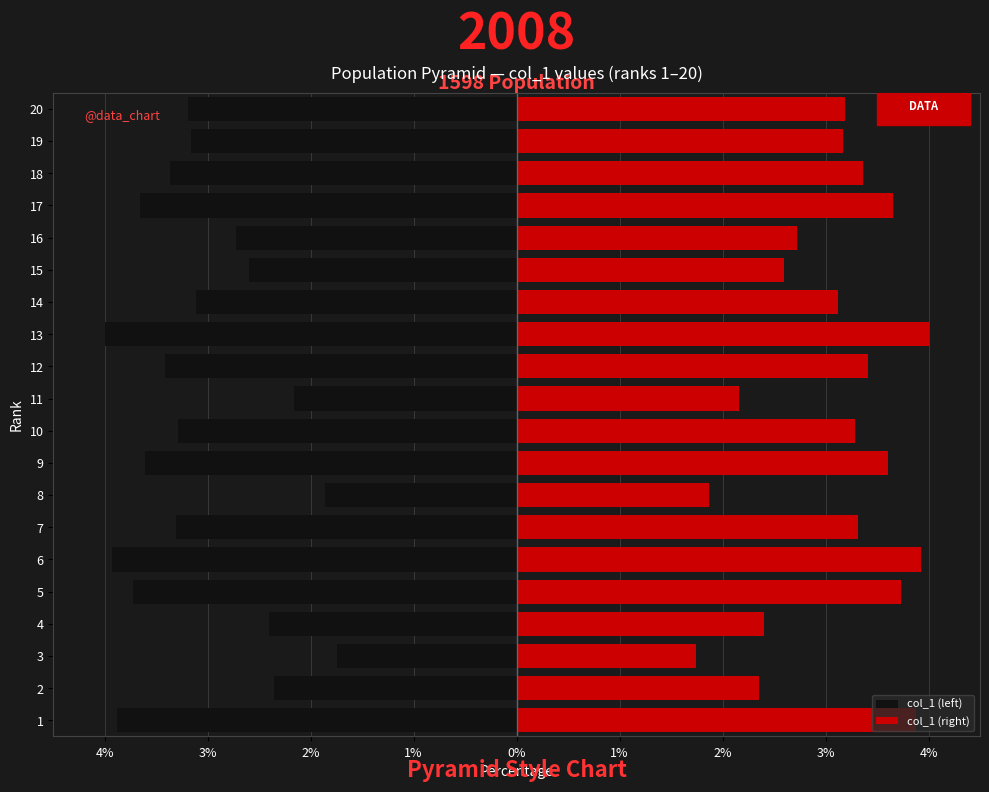

Count the number of categories in the chart.

20